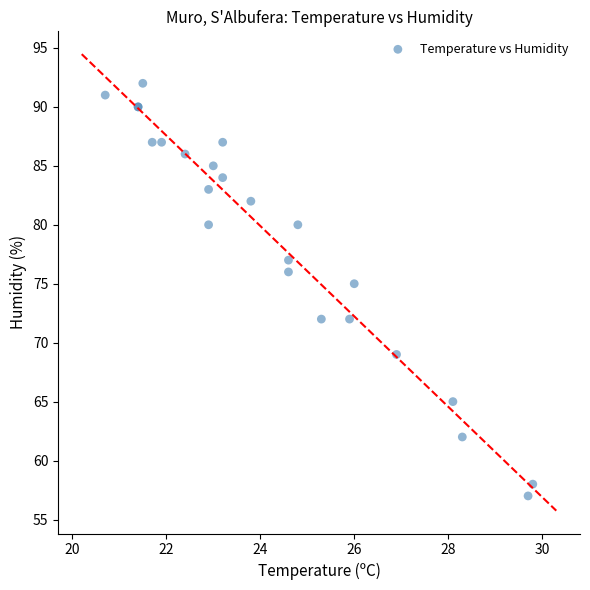

What Y value in the scatter plot is closest to 74?

75